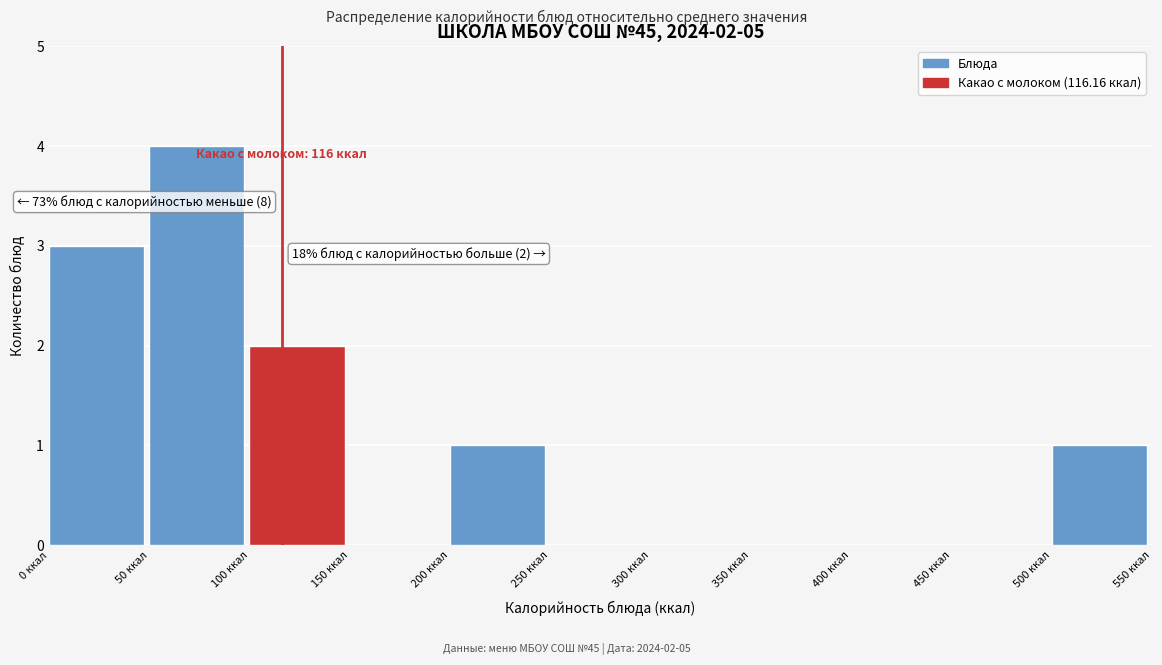

Over which range of the x-axis is the bar tallest?

50 to 100